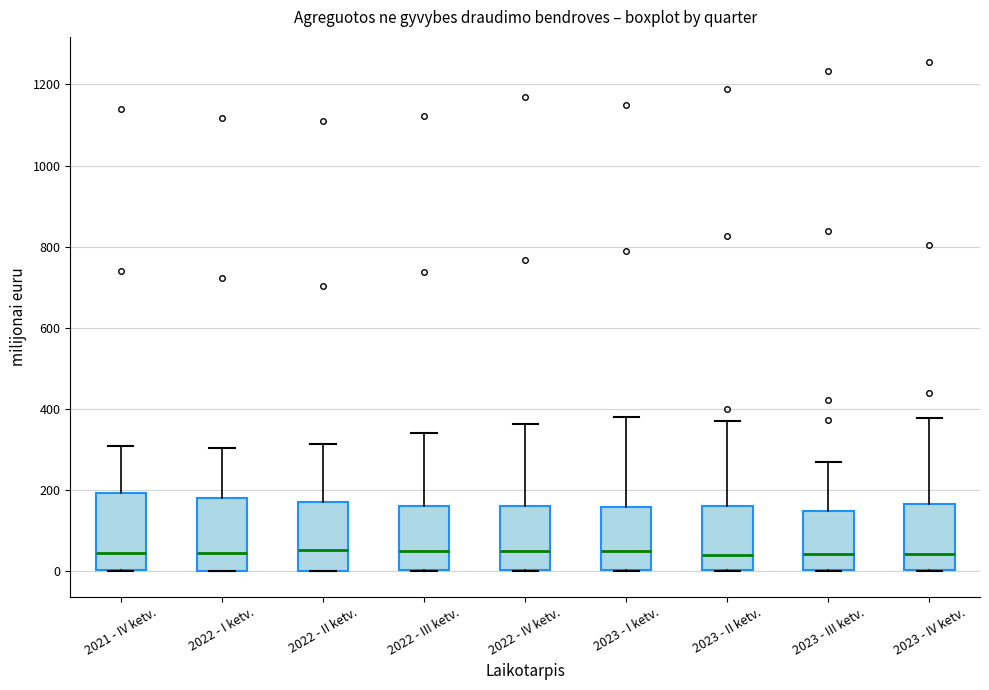

Reading left to right, read every box against the y-axis: the position of its median line, the range the box covers, and the ends of its whiskers. The values are not printed on the chart, so give them approximately, as read against the axis.

2021 - IV ketv.: median 40, box 0 to 200, whiskers 0 to 300
2022 - I ketv.: median 40, box 0 to 180, whiskers 0 to 300
2022 - II ketv.: median 60, box 0 to 160, whiskers 0 to 320
2022 - III ketv.: median 60, box 0 to 160, whiskers 0 to 340
2022 - IV ketv.: median 60, box 0 to 160, whiskers 0 to 360
2023 - I ketv.: median 60, box 0 to 160, whiskers 0 to 380
2023 - II ketv.: median 40, box 0 to 160, whiskers 0 to 360
2023 - III ketv.: median 40, box 0 to 140, whiskers 0 to 260
2023 - IV ketv.: median 40, box 0 to 160, whiskers 0 to 380